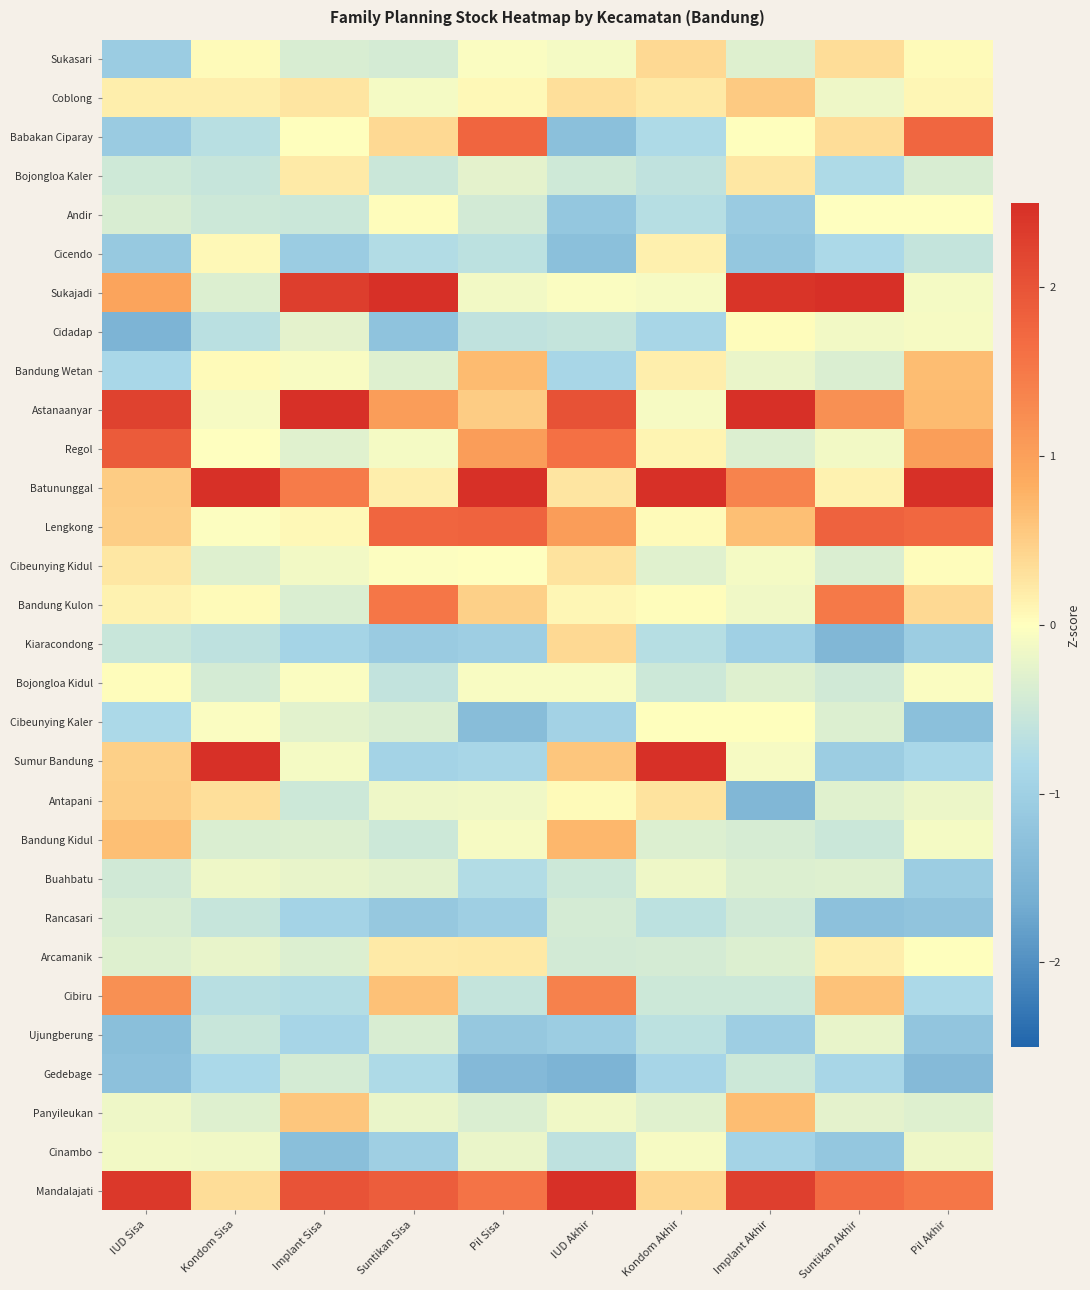

Which has a higher value, Suntikan Sisa or Kondom Akhir?

Kondom Akhir